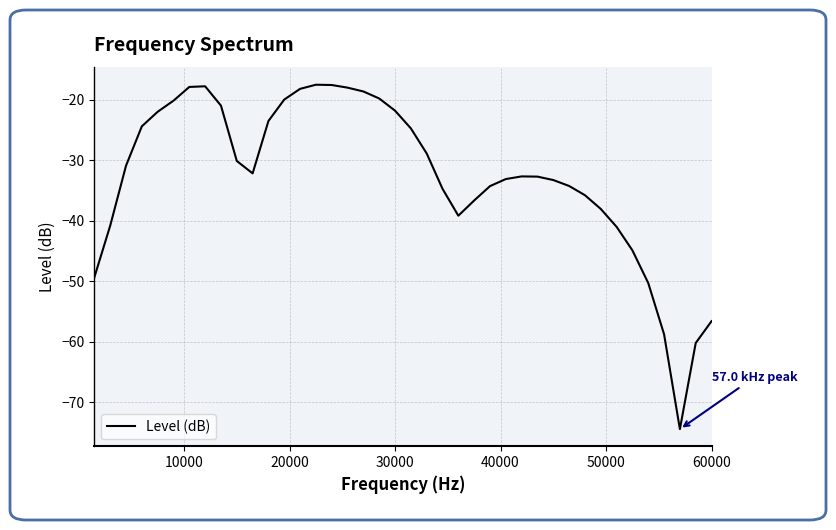

What is the difference between the maximum and minimum values?

56.9